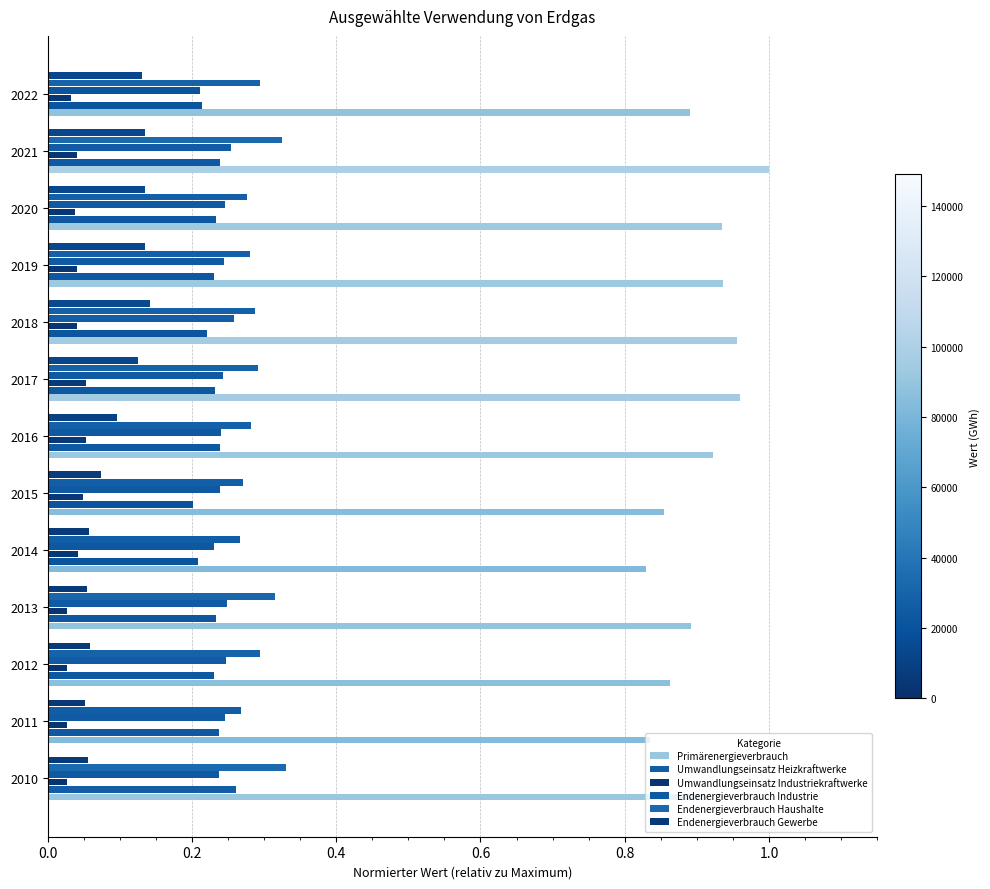

How many Umwandlungseinsatz Heizkraftwerke values are between 0 and 1?

13